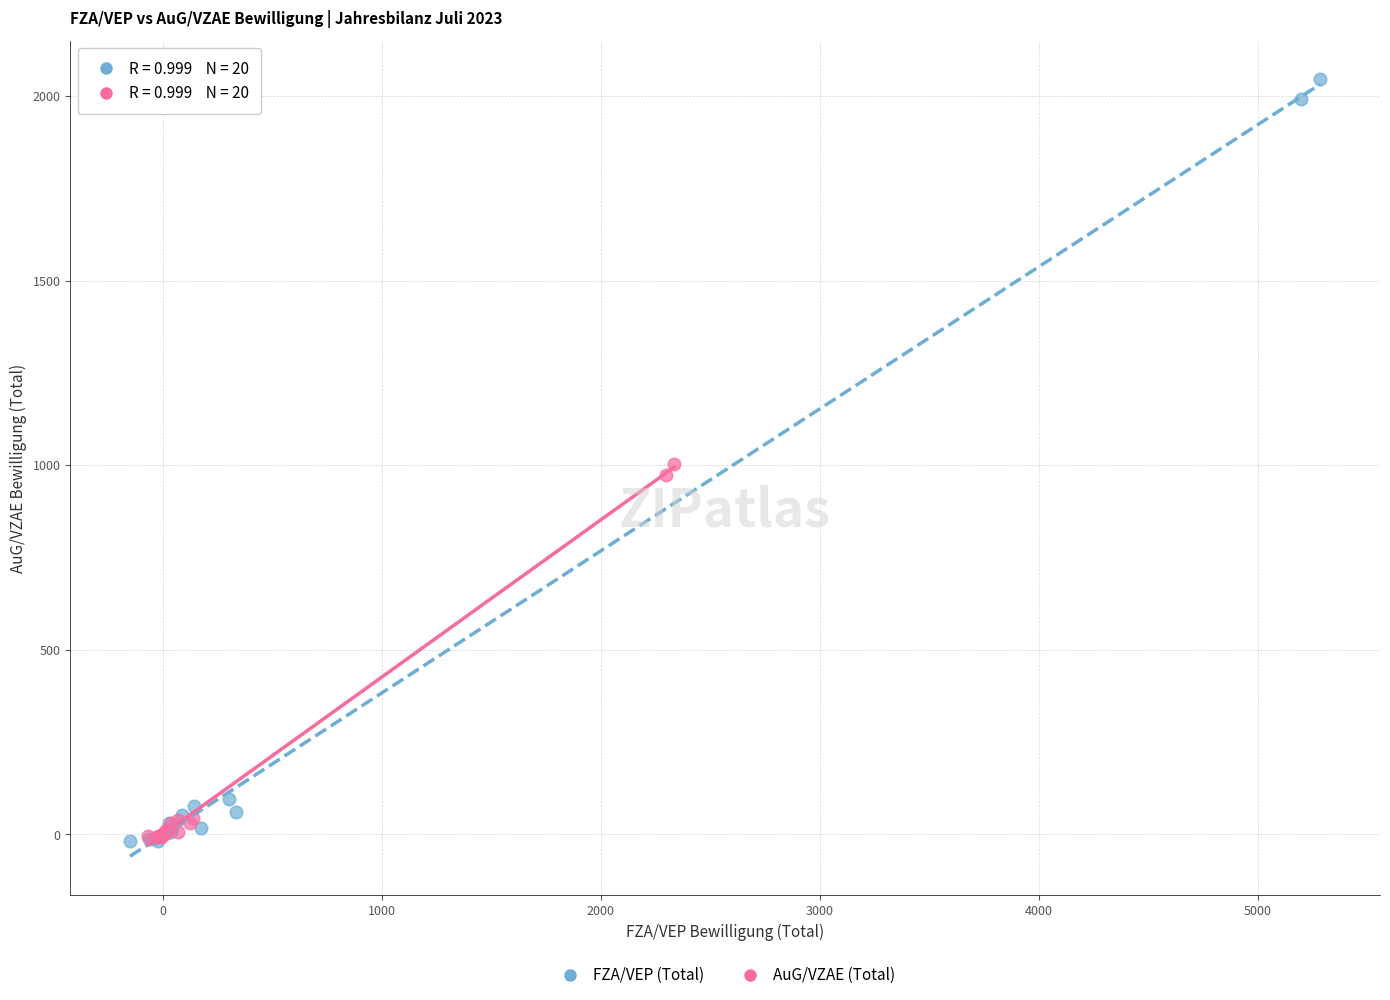

Which series reaches the maximum Y coordinate?

FZA/VEP (Total)